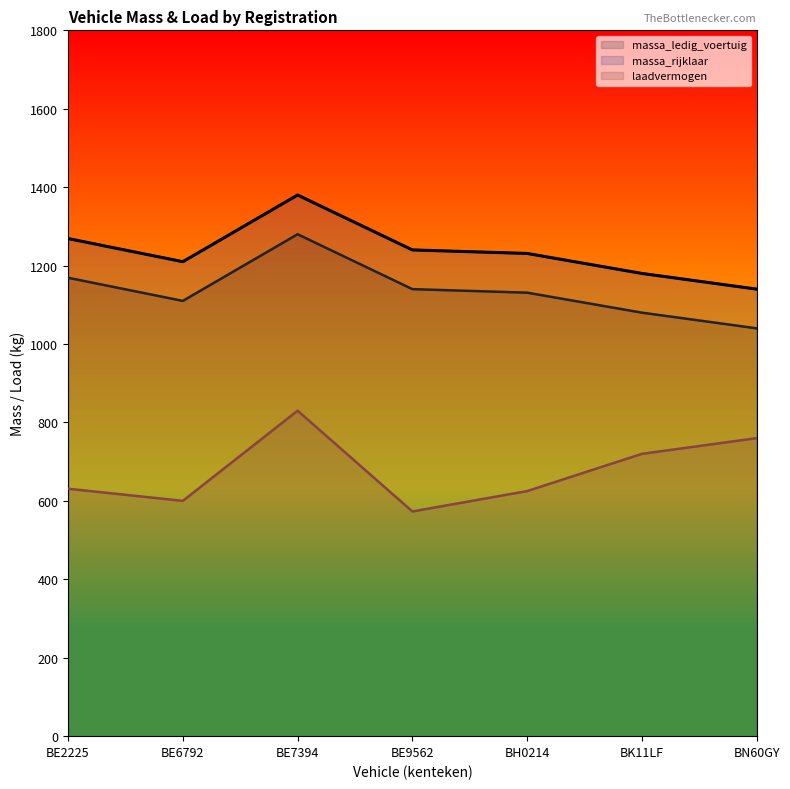

Rank the series at BE2225 from highest to lowest value.

massa_rijklaar, massa_ledig_voertuig, laadvermogen